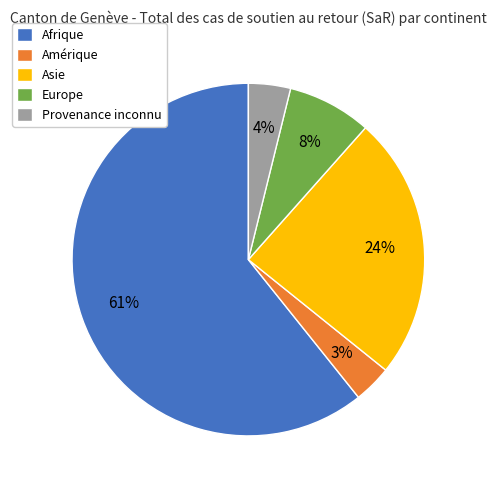

Which slice is the largest?

Afrique